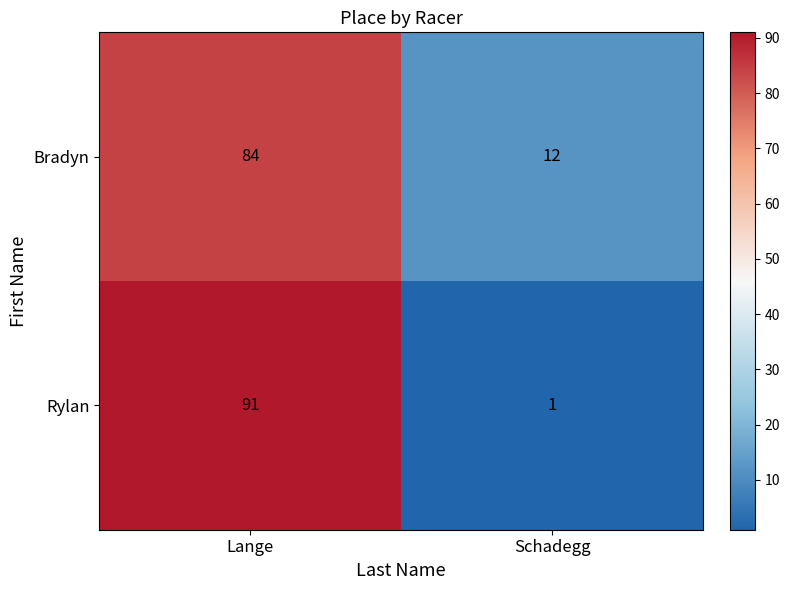

The Rylan series shows 2 at Schadegg. True or false?

False